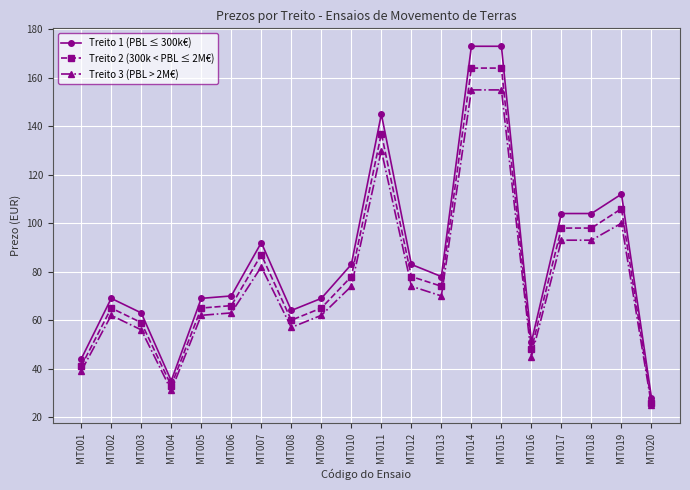

At which label does Treito 1 (PBL ≤ 300k€) first exceed 78?

MT007